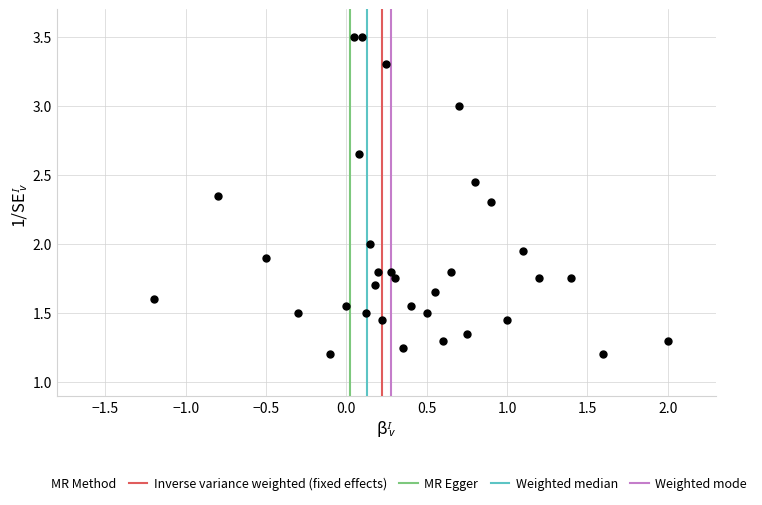

What is the range of Y values (max minus min)?

2.3